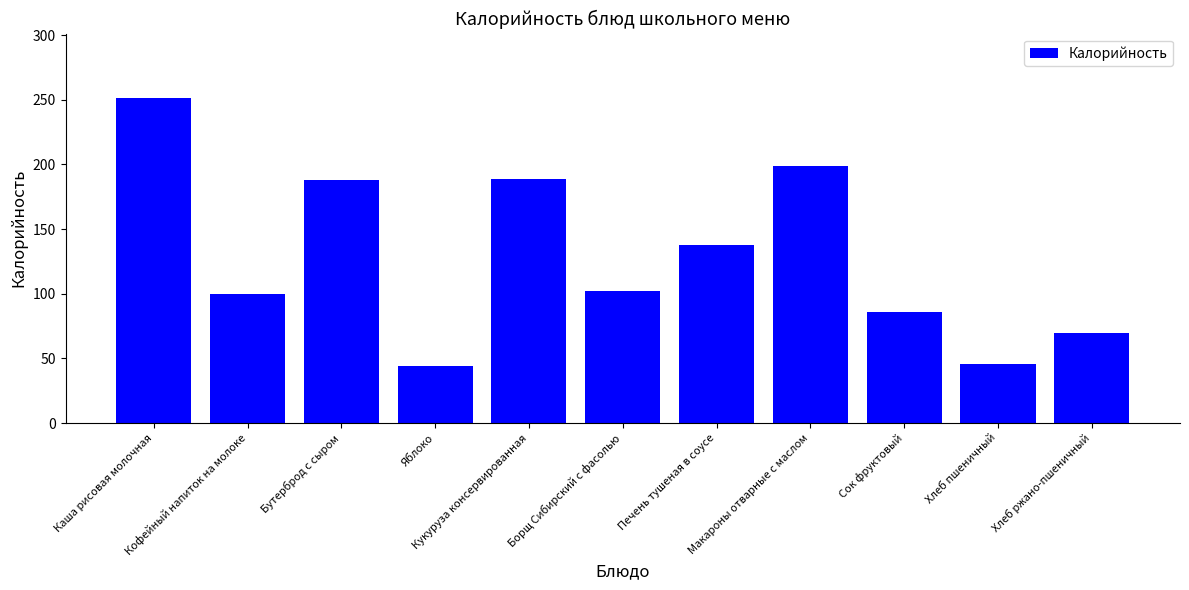

Which category has the highest value across all series?

Каша рисовая молочная